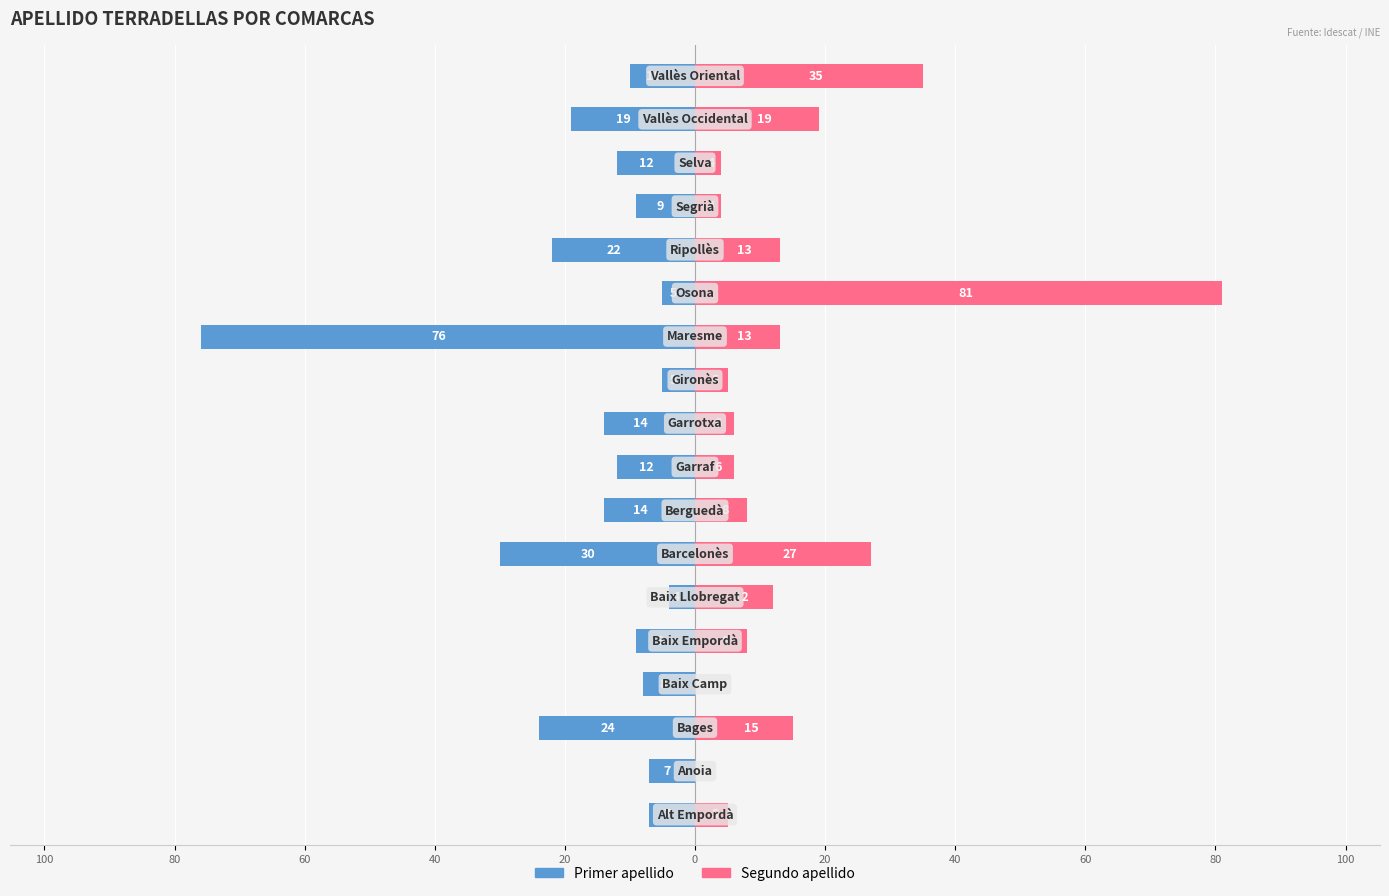

Count the number of data series in this chart.

2